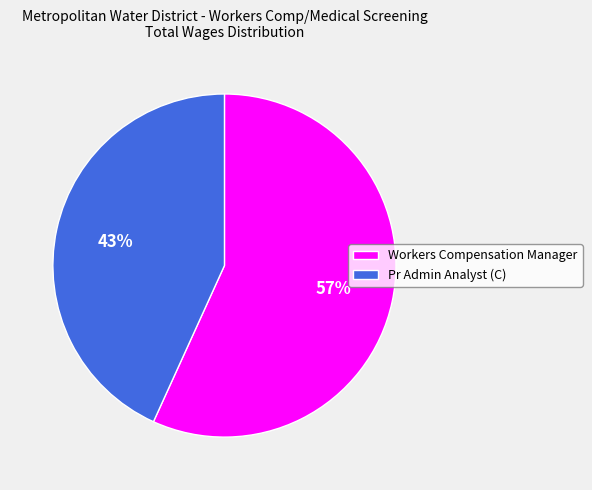

How many slices are in this pie chart?

2